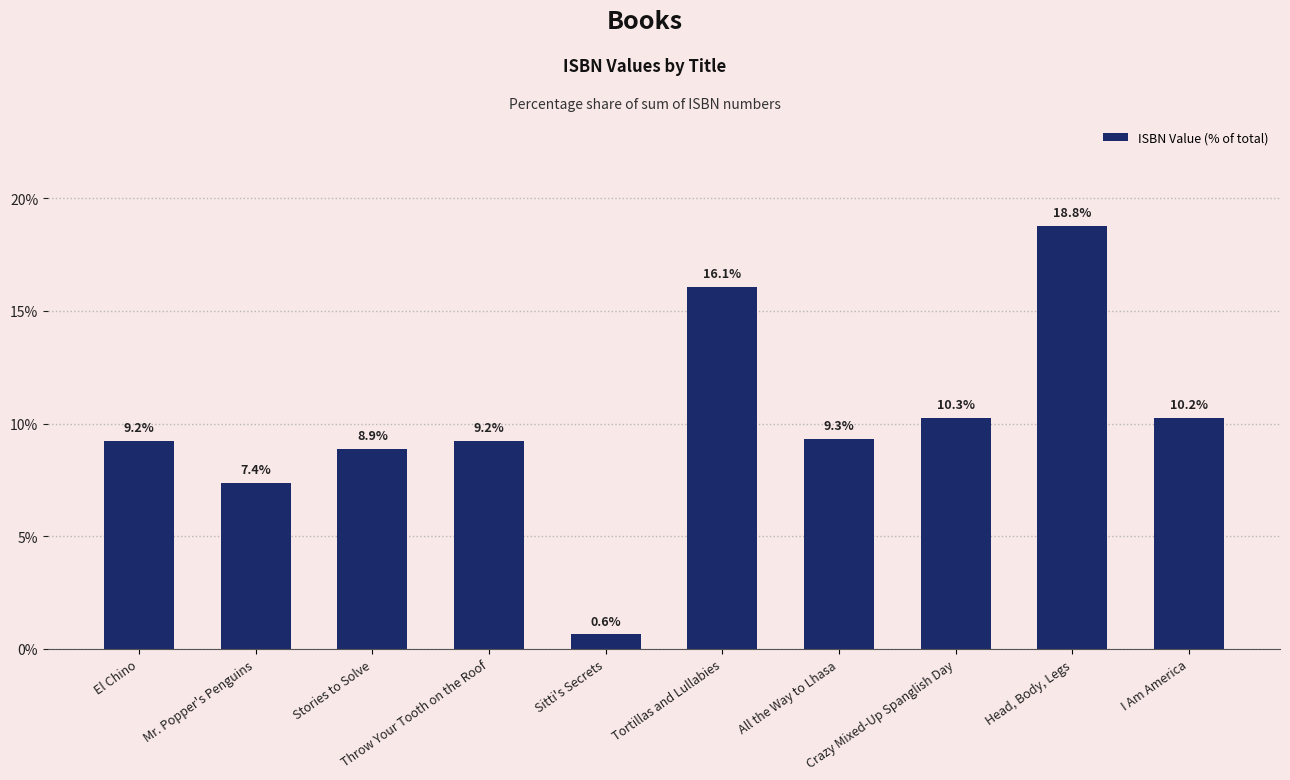

What is the sum of all values?

100.0